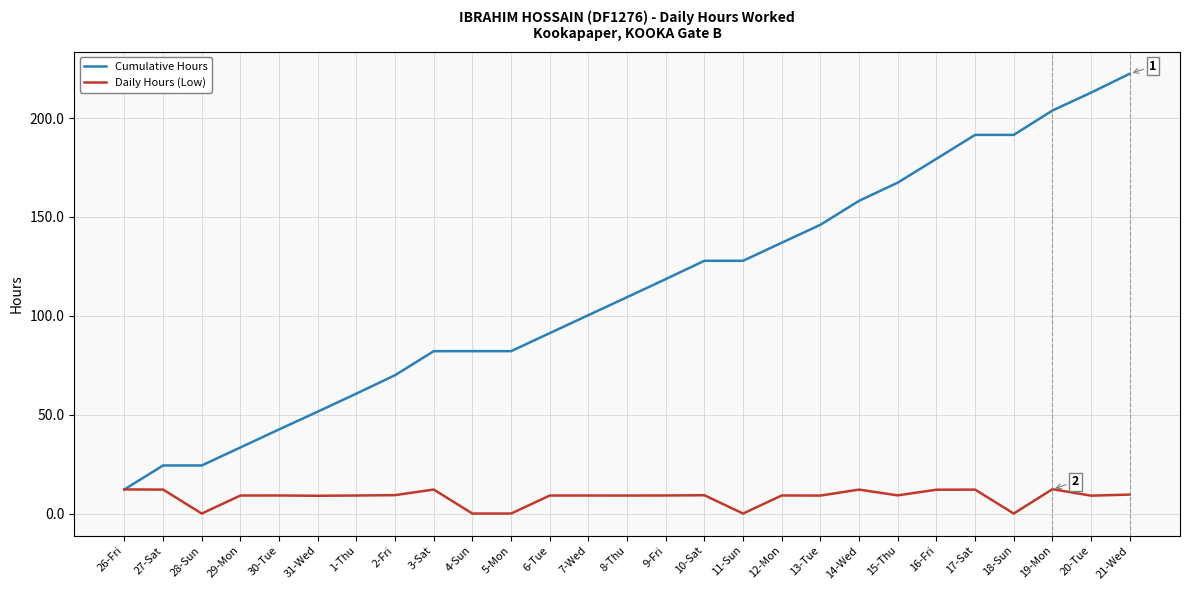

What is the approximate value of Daily Hours (Low) at 9-Fri?

9.1